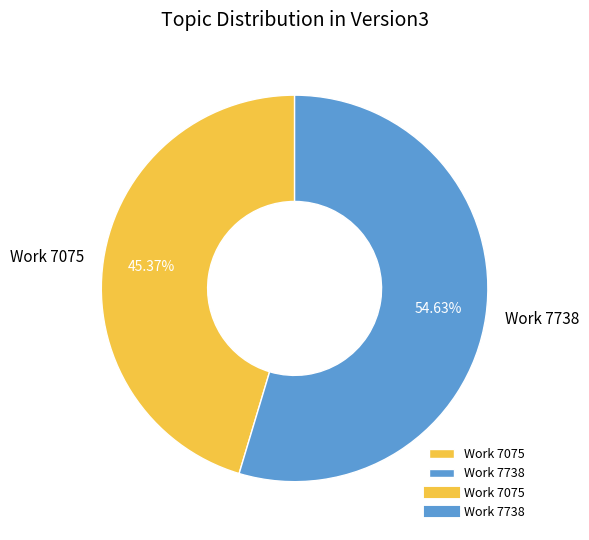

Which slice is the smallest?

Work 7075